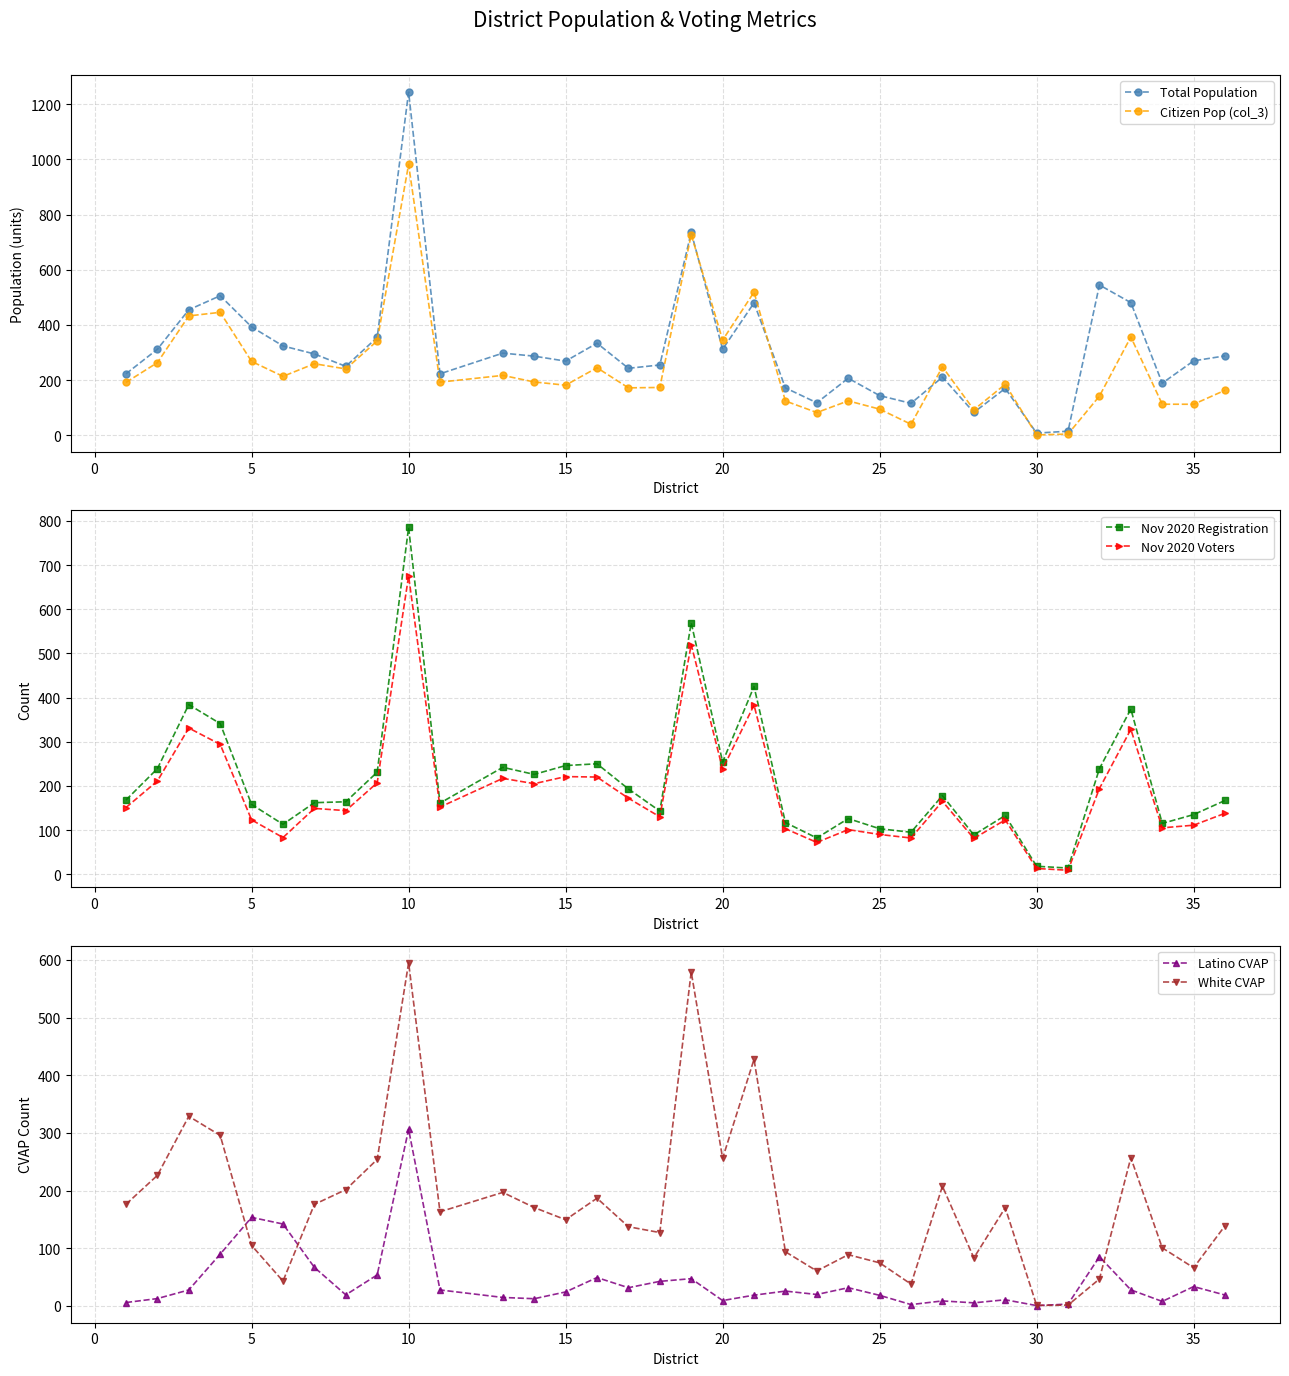

Is it true that Nov 2020 Registration equals 103 at 25?

True